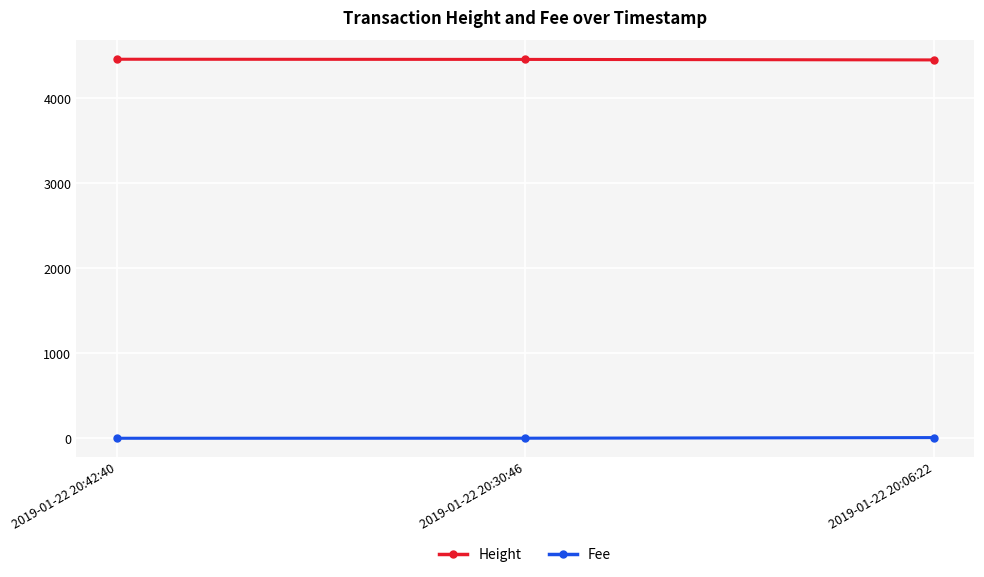

What is the difference between the Fee values at 2019-01-22 20:06:22 and 2019-01-22 20:30:46?

7.3